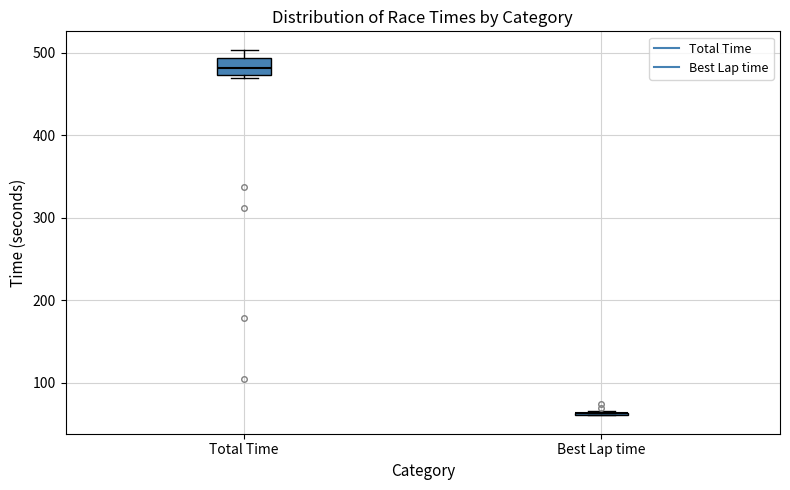

Reading left to right, read every box against the y-axis: the position of its median line, the range the box covers, and the ends of its whiskers. The values are not printed on the chart, so give them approximately, as read against the axis.

Total Time: median 480, box 470 to 490, whiskers 470 (just below the box's lower edge) to 500
Best Lap time: box collapsed to a line at 60, whiskers 60 to 70